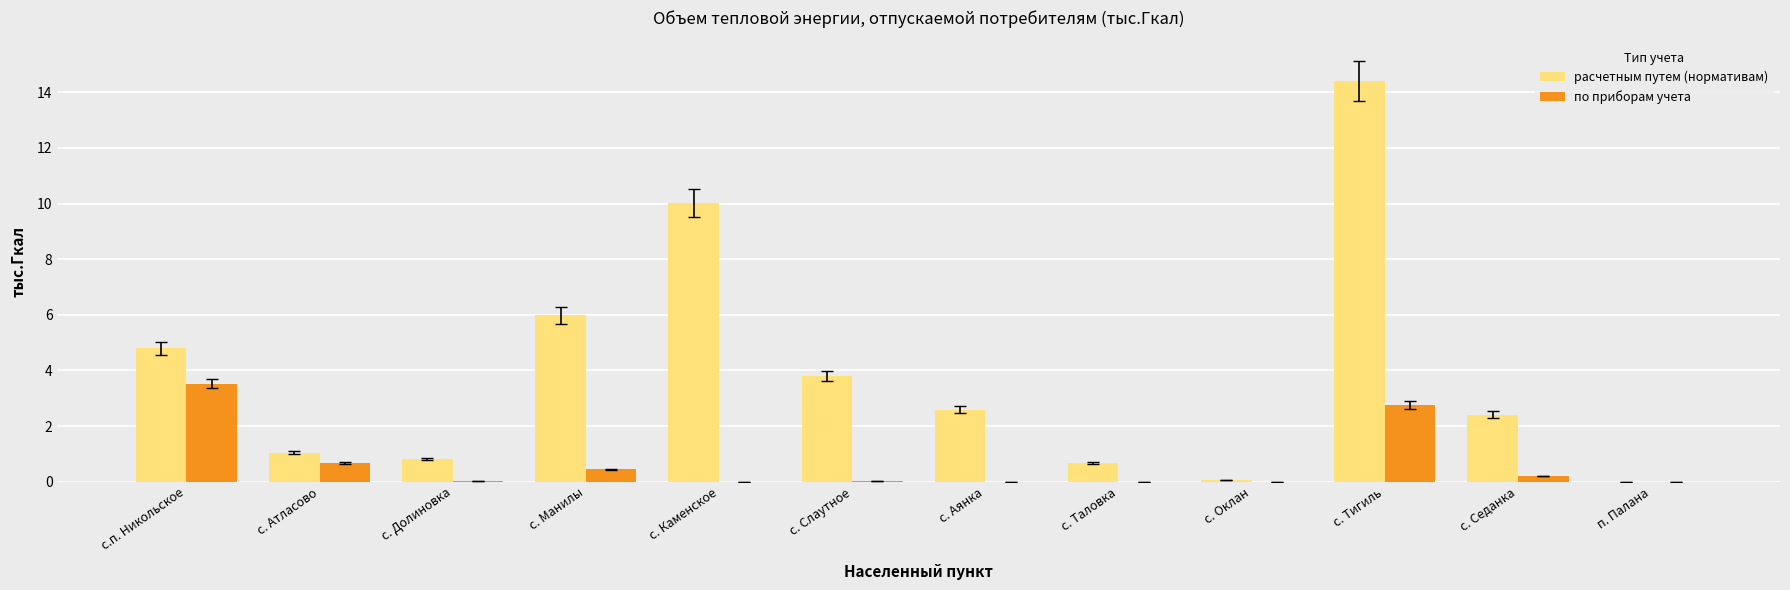

What is the sum of the по приборам учета values at с. Седанка and с. Слаутное?

0.2